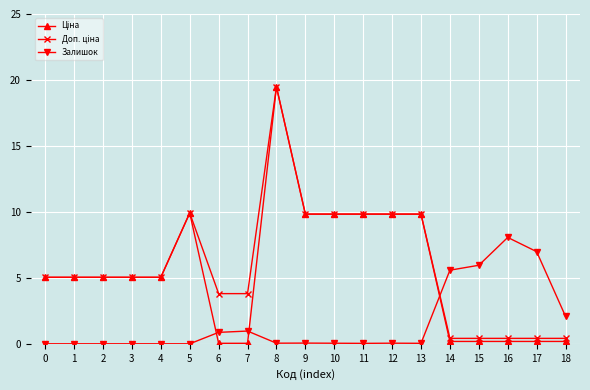

At which category does the chart reach its peak across all series?

8